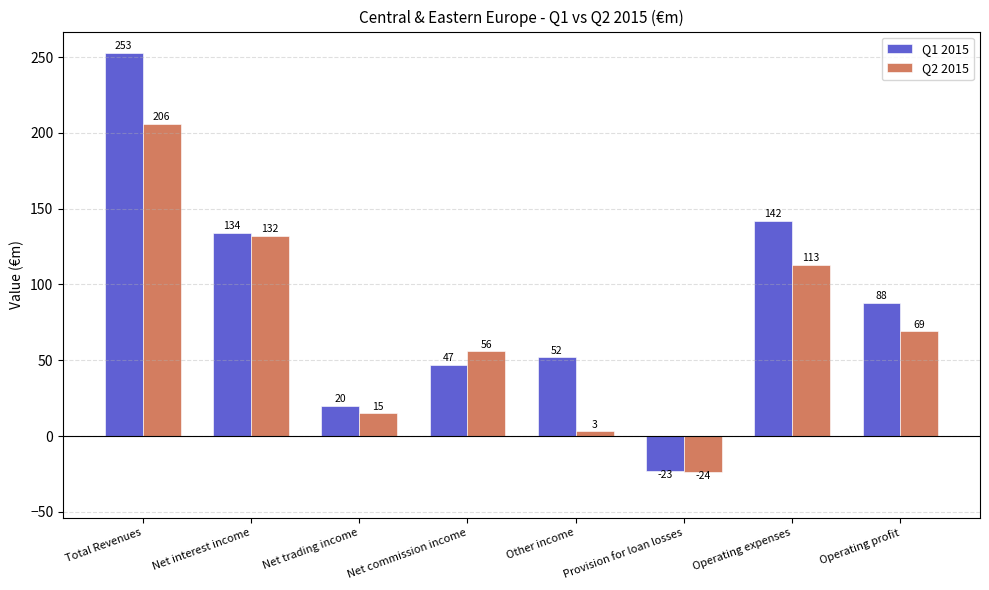

What is the difference between the second highest and minimum values in the Q1 2015 series?

165